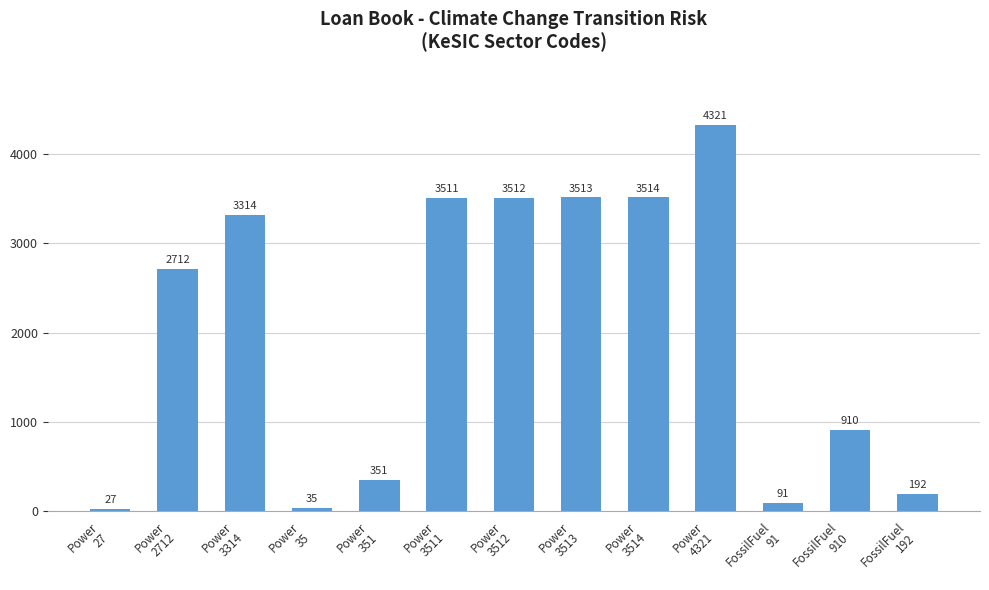

At which label is the value closest to 2174?

Power
2712